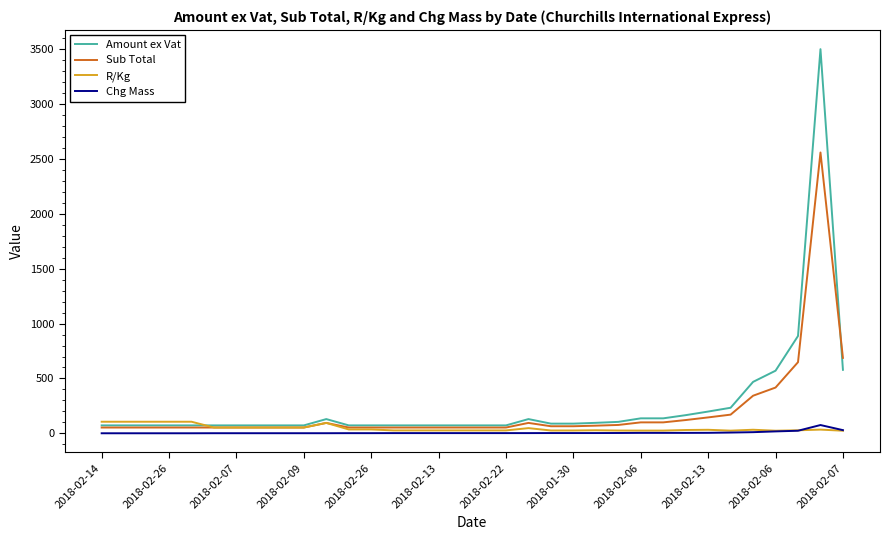

Which series has the widest spread of values?

Amount ex Vat